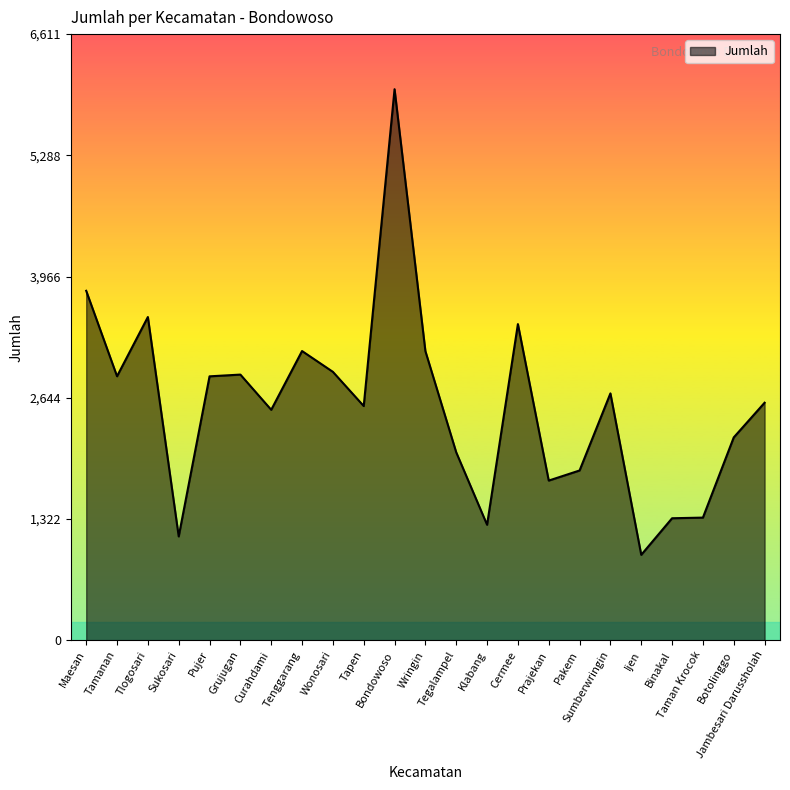

Which has a higher value, Tlogosari or Botolinggo?

Tlogosari